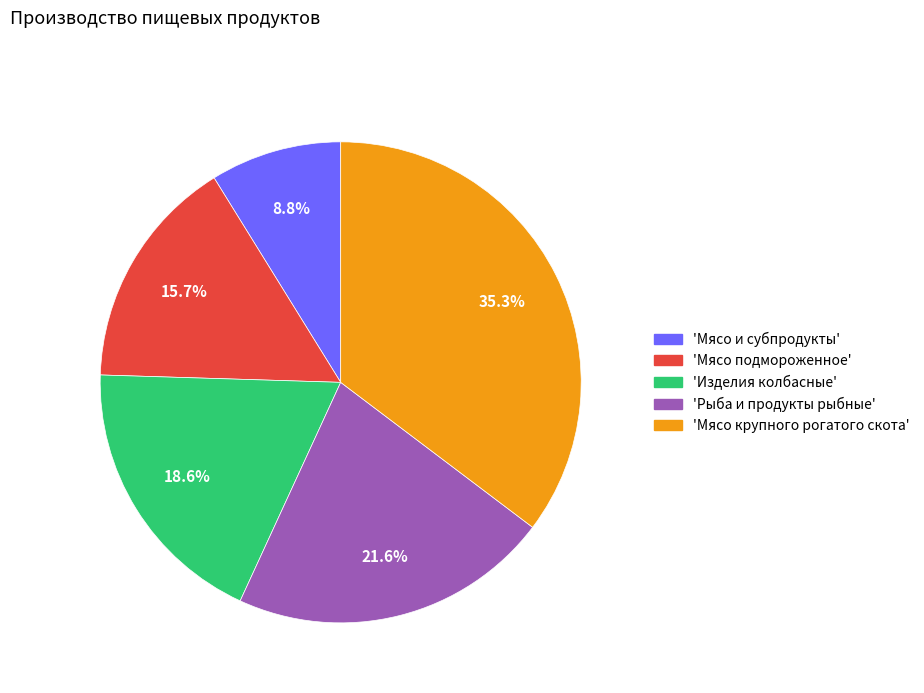

Does any single category account for the majority?

No